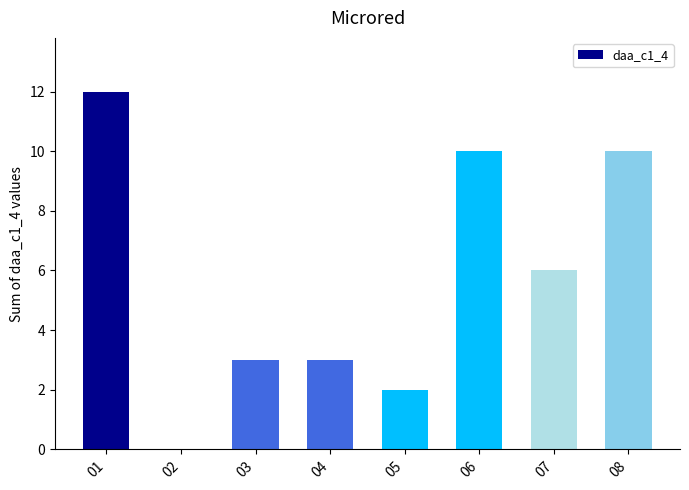

What is the sum of all values?

46